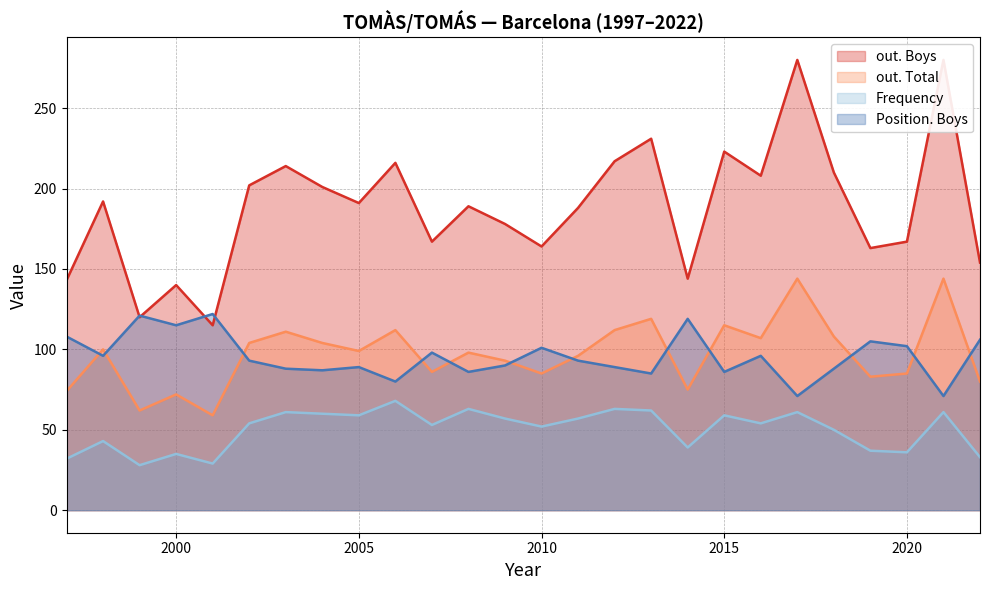

At how many categories does at least one series exceed 86?

26